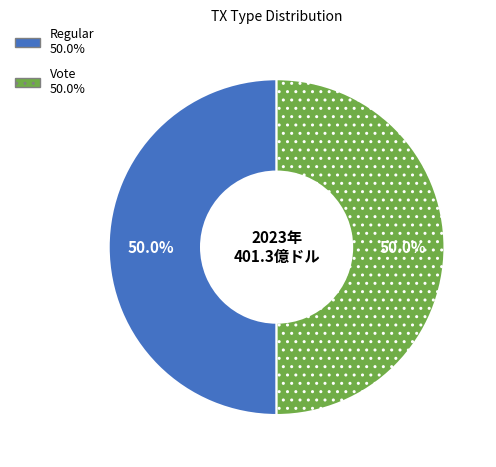

What is the total percentage of Vote and Regular?

100.0%